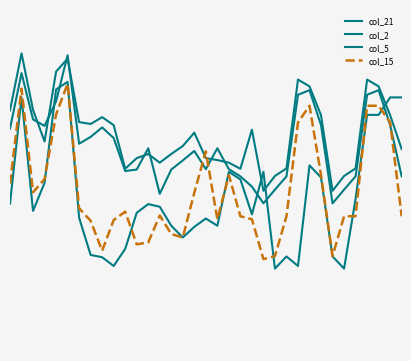

At which category is the sum across all series the highest?

5